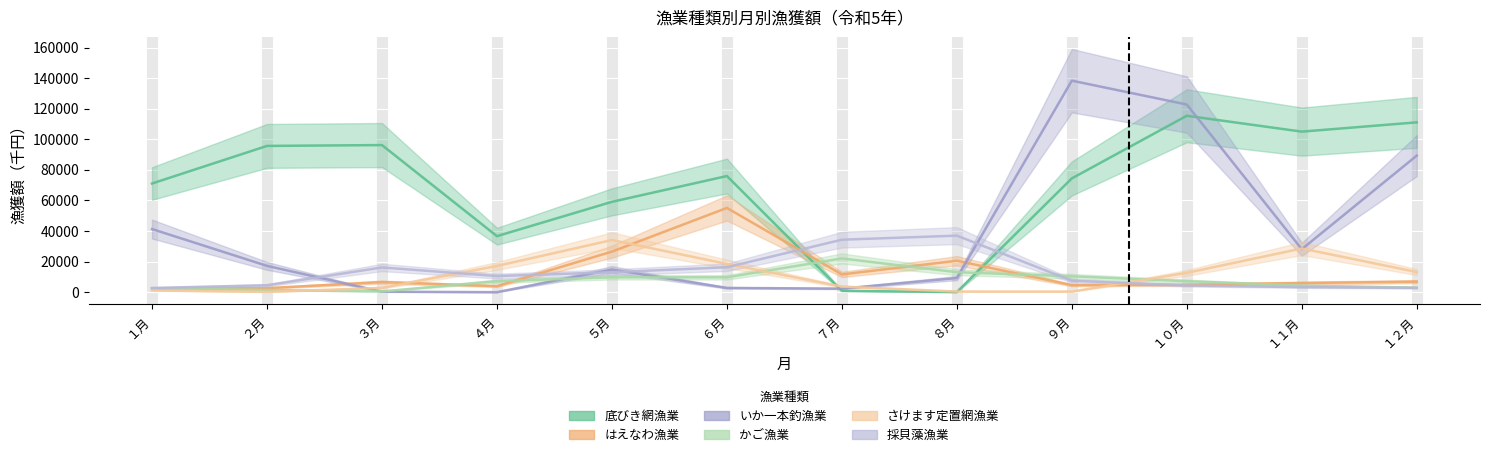

The いか一本釣漁業 series shows 25145 at ５月. True or false?

False